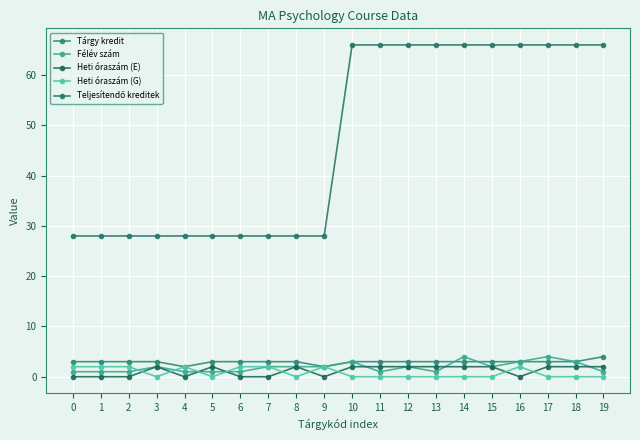

How many series are shown in this chart?

5